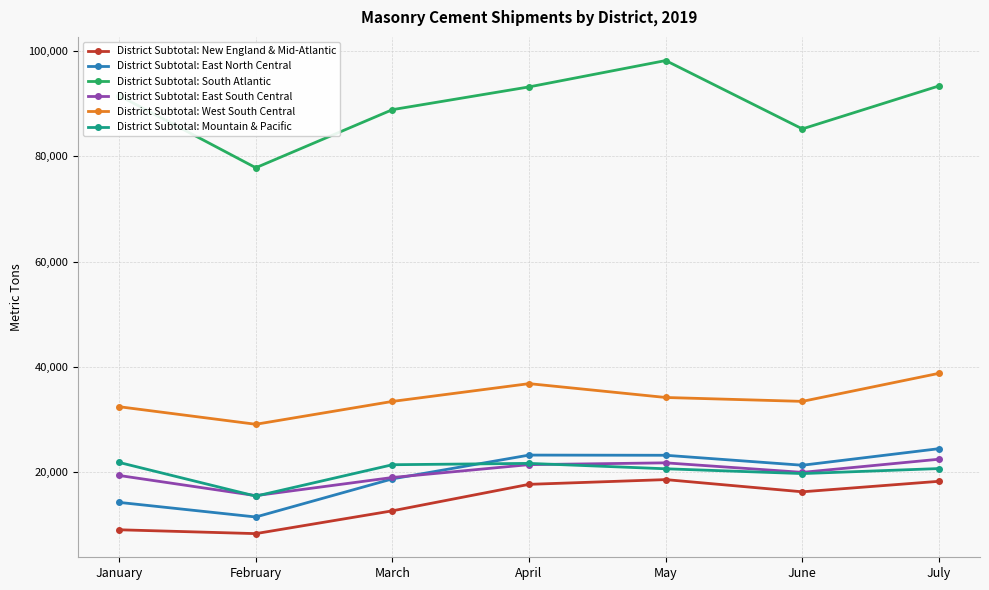

What is the maximum value for District Subtotal: South Atlantic?

98194